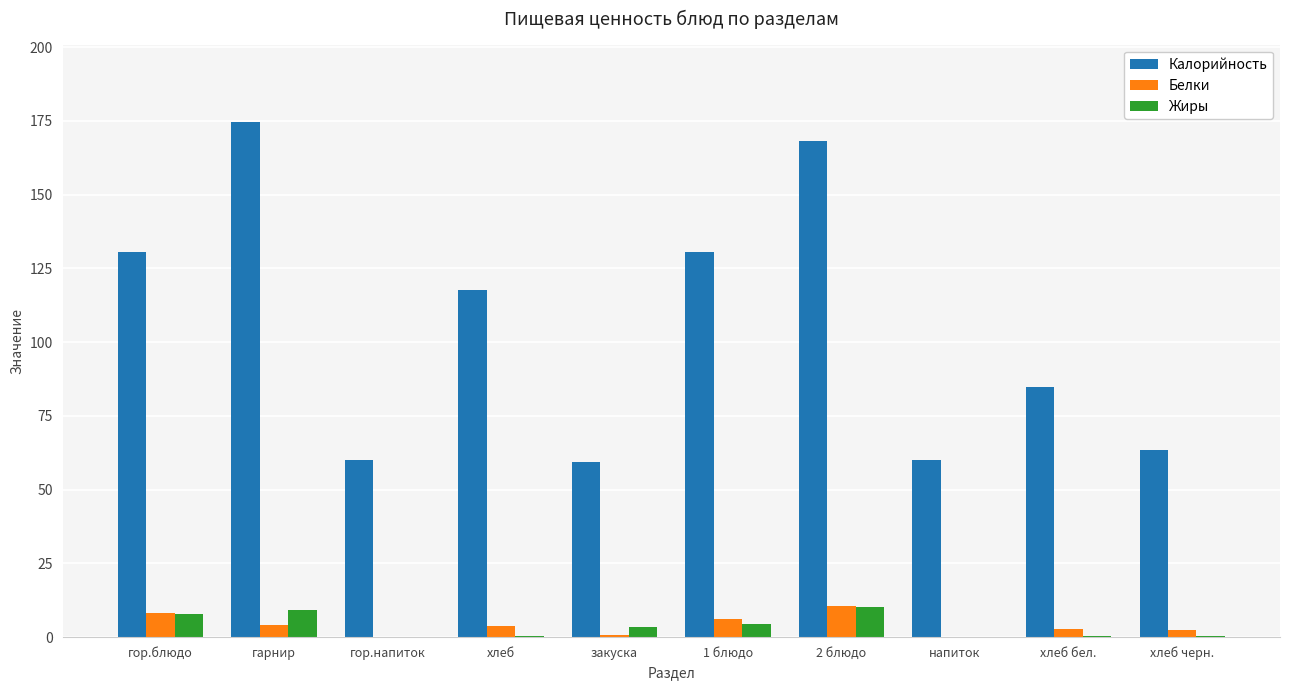

How many series are shown in this chart?

3